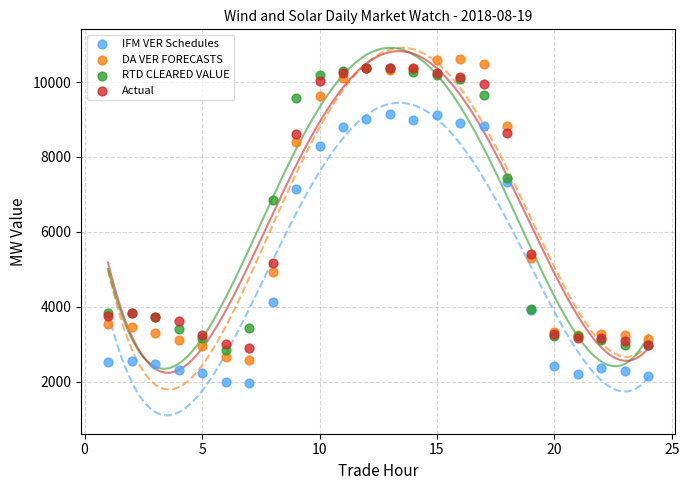

In the RTD CLEARED VALUE series, what Y value is closest to 6608?

6852.0